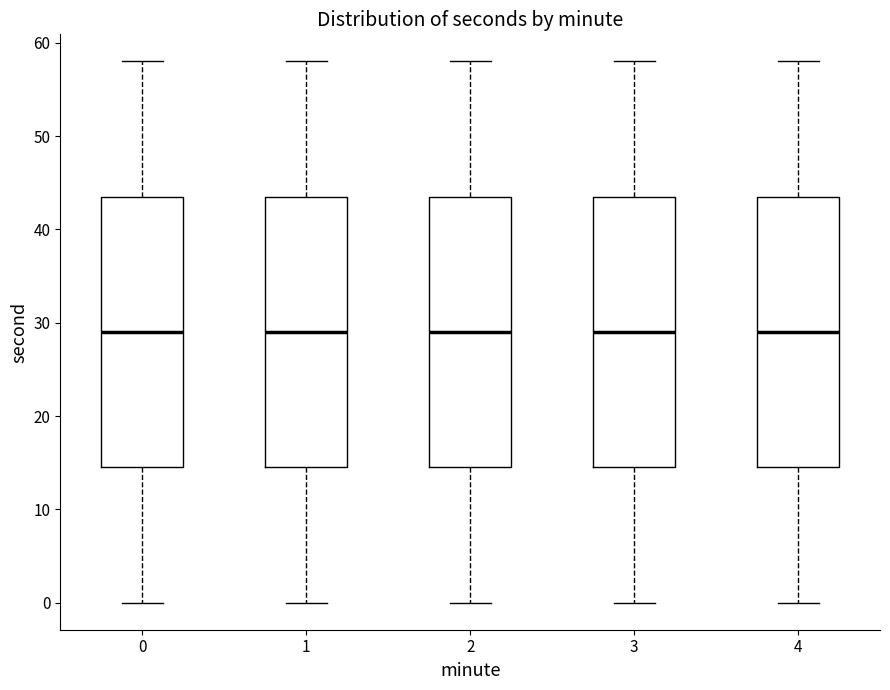

Reading left to right, read every box against the y-axis: the position of its median line, the range the box covers, and the ends of its whiskers. The values are not printed on the chart, so give them approximately, as read against the axis.

0: median 29, box 15 to 44, whiskers 0 to 58
1: median 29, box 15 to 44, whiskers 0 to 58
2: median 29, box 15 to 44, whiskers 0 to 58
3: median 29, box 15 to 44, whiskers 0 to 58
4: median 29, box 15 to 44, whiskers 0 to 58